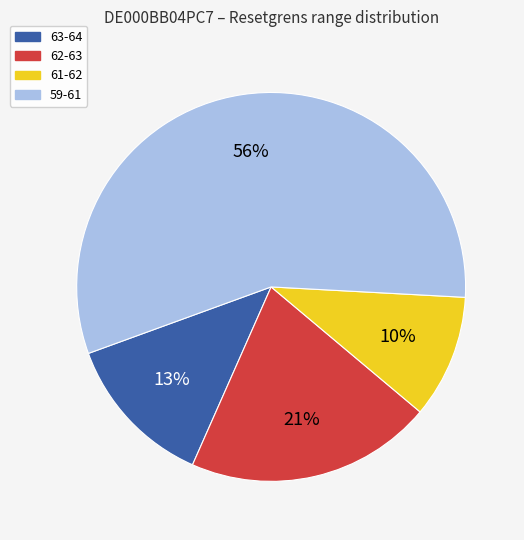

Does any single category account for the majority?

Yes